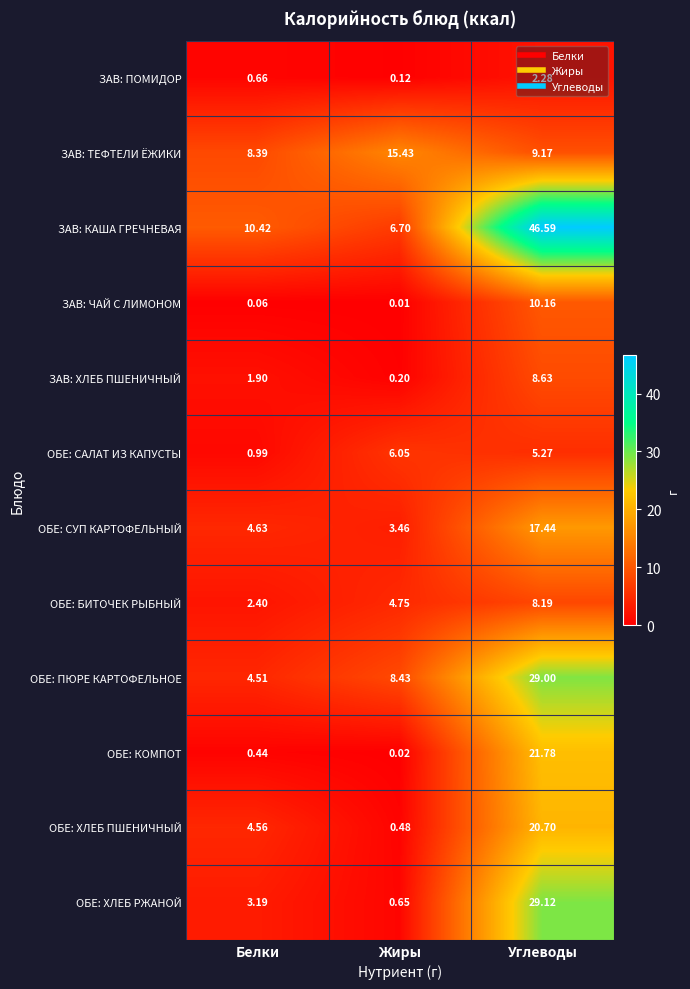

At which category does the chart reach its minimum across all series?

Жиры